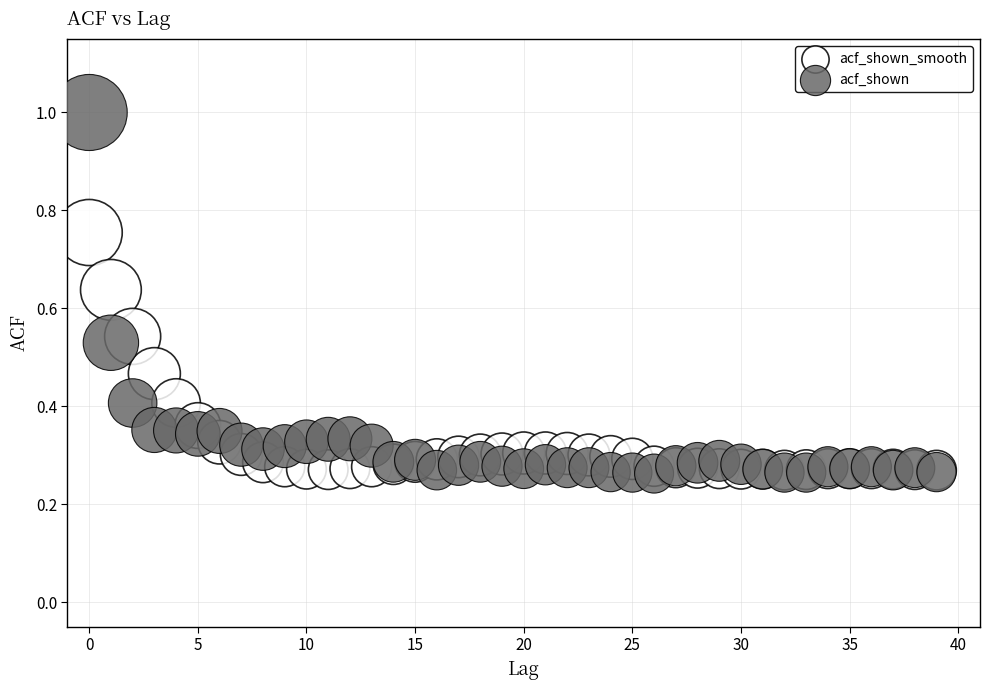

What are all the series names shown in the legend?

acf_shown_smooth, acf_shown